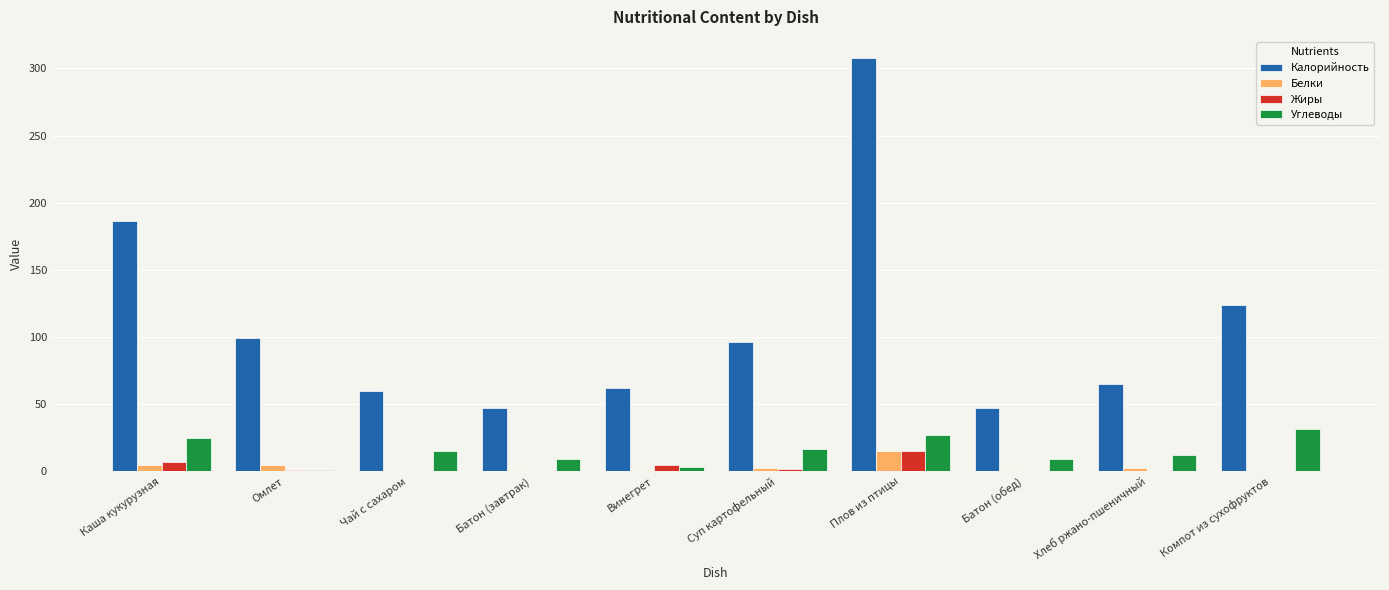

Which series has the largest total across all categories?

Калорийность